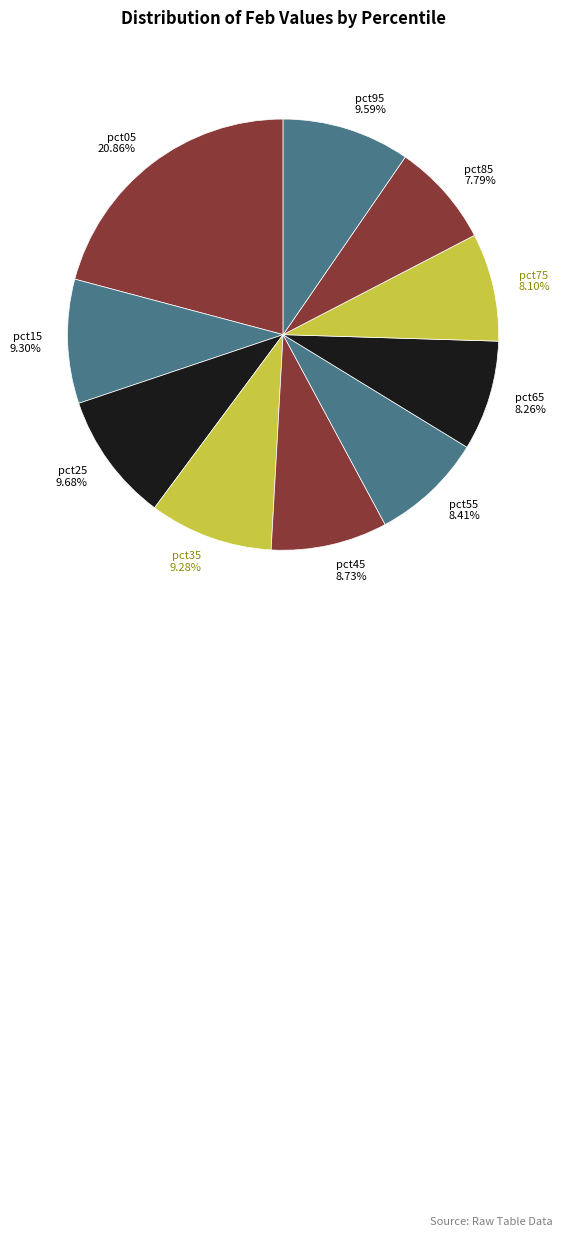

Which category has the biggest portion of the pie?

pct05